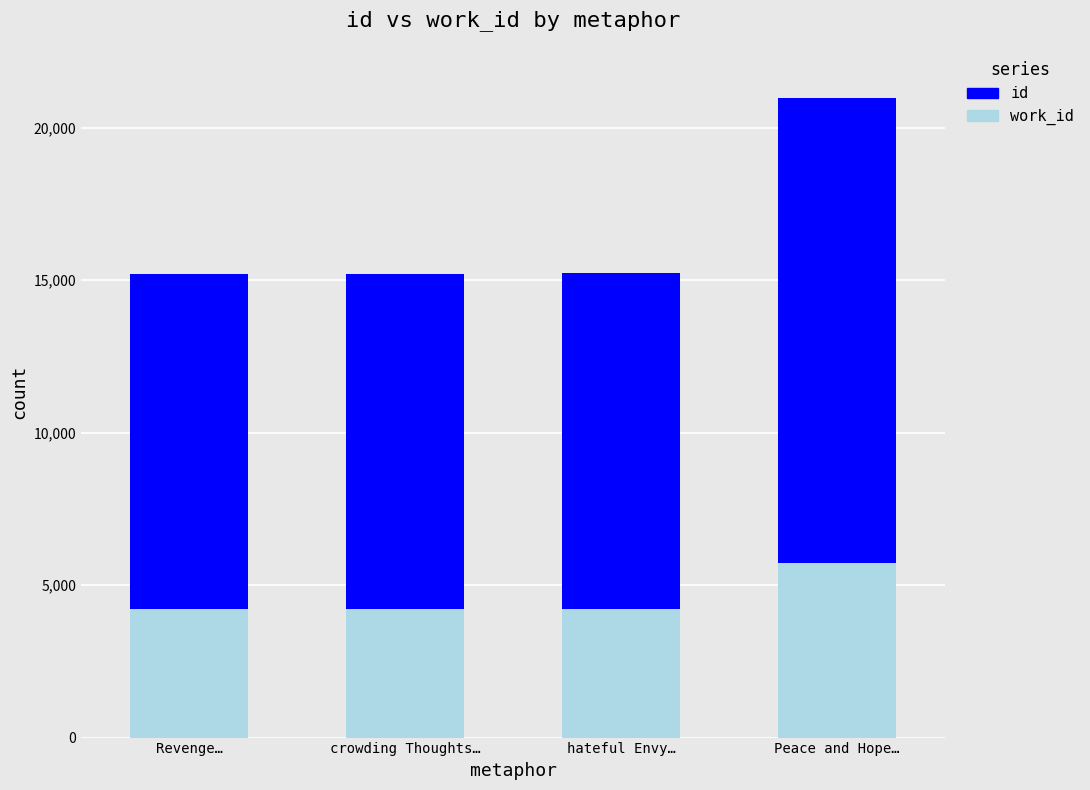

At which category is the sum across all series the highest?

Peace and Hope…